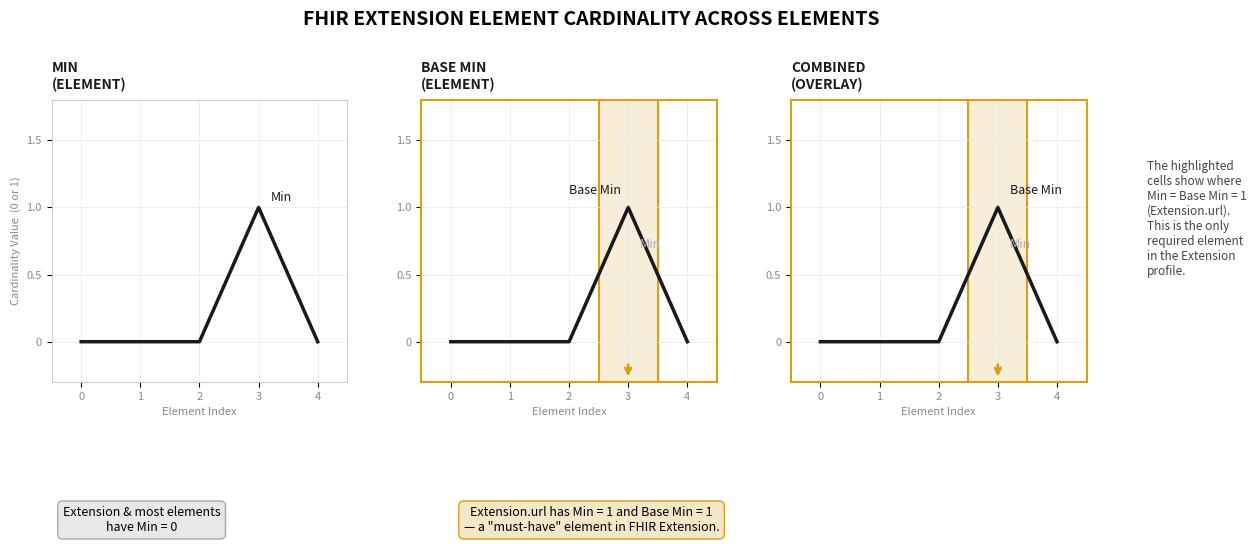

Reading right to left, extract all data points from this chart.

Min: 4=0	3=1	2=0	1=0	0=0
Base Min: 4=0	3=1	2=0	1=0	0=0